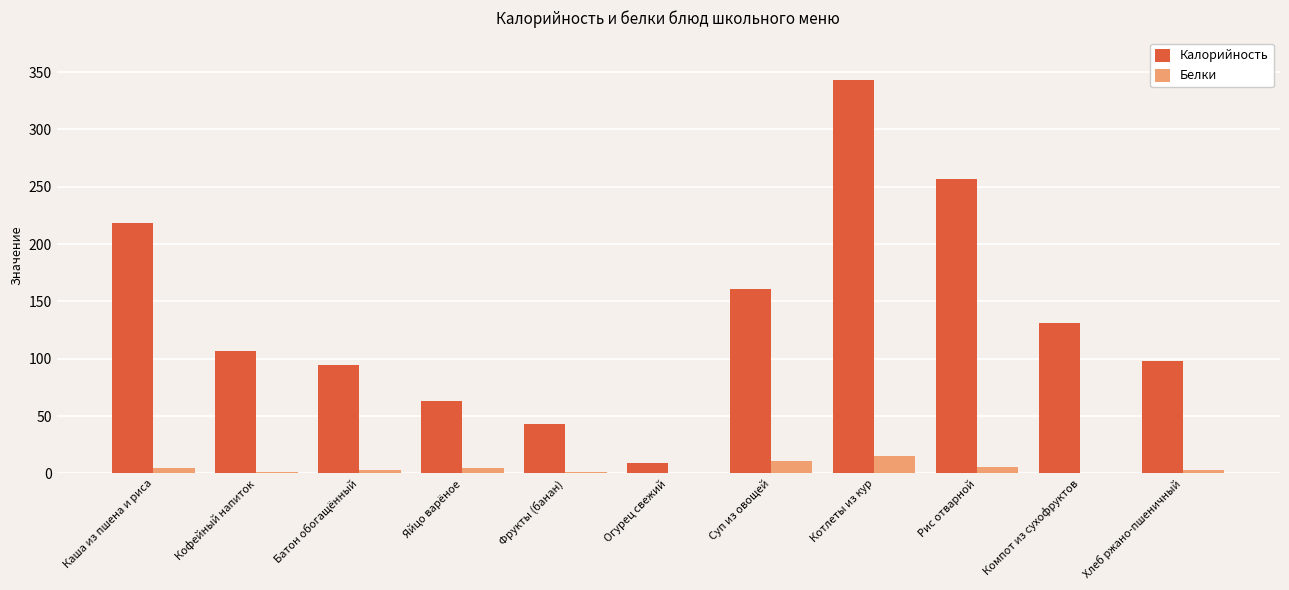

Which series has the largest total across all categories?

Калорийность